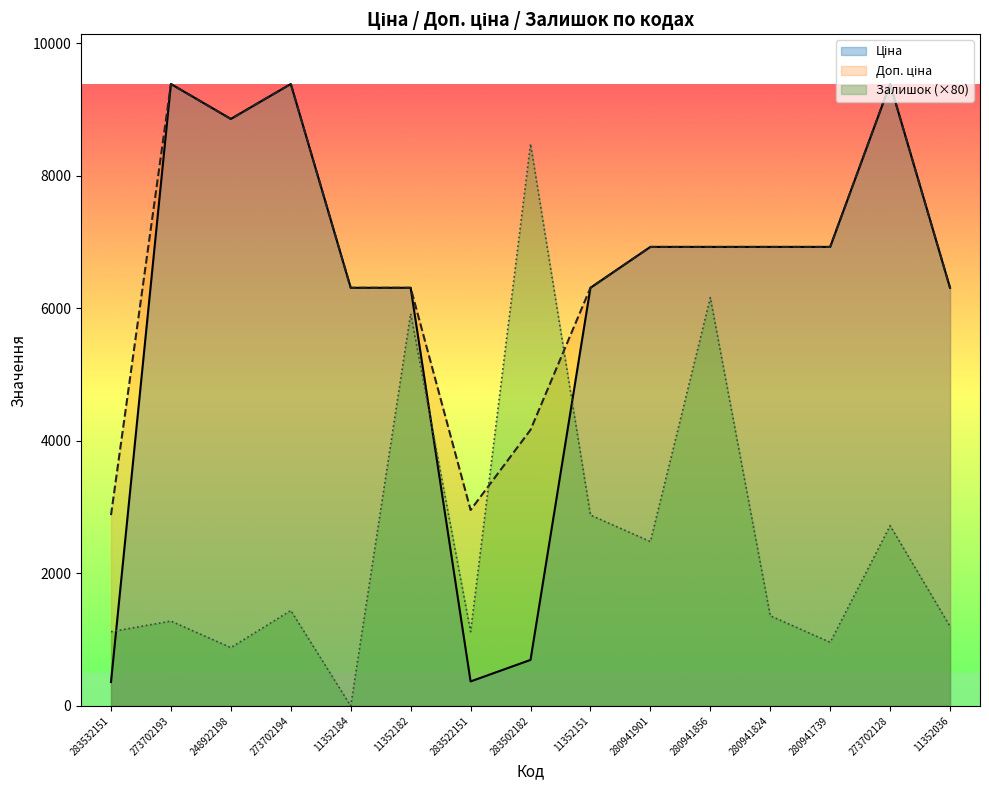

Which series ends up on top after the final intersection of Доп. ціна and Залишок?

Доп. ціна